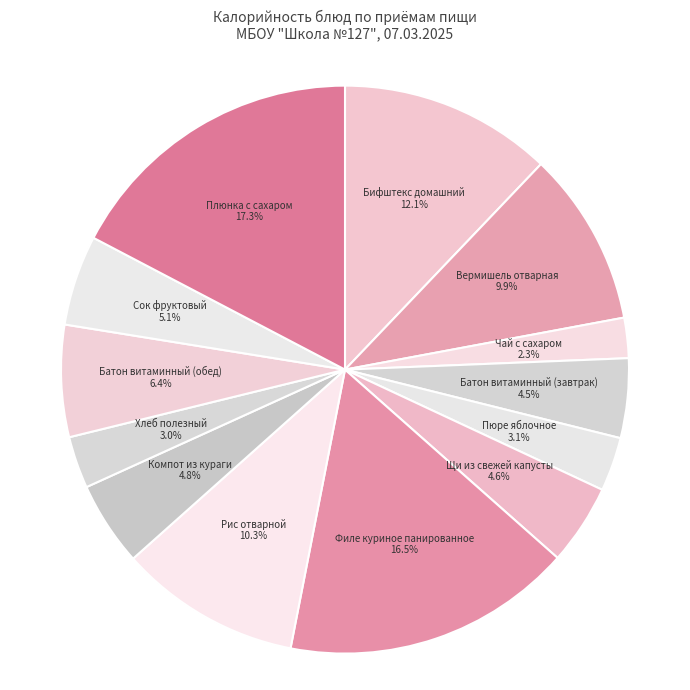

Count the number of slices in the pie.

13